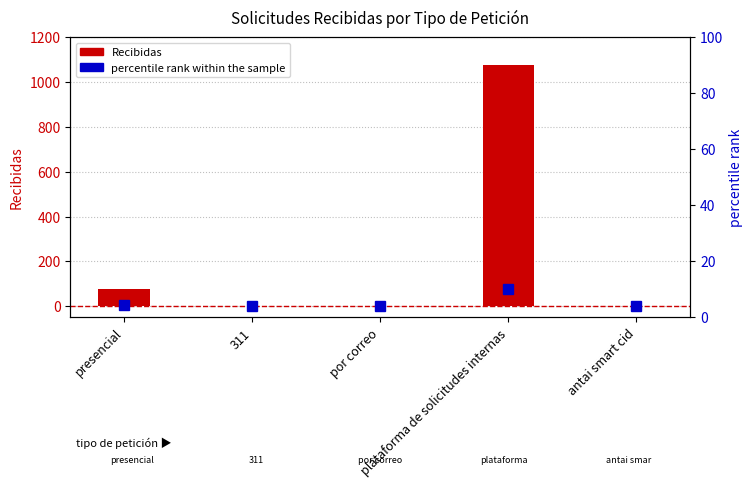

How many positive values does the Recibidas series have?

3